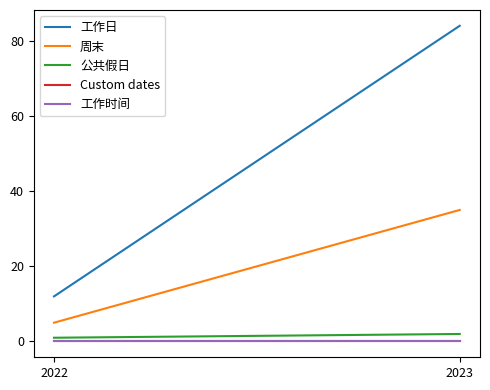

At which label is 工作时间 closest to 0?

2022